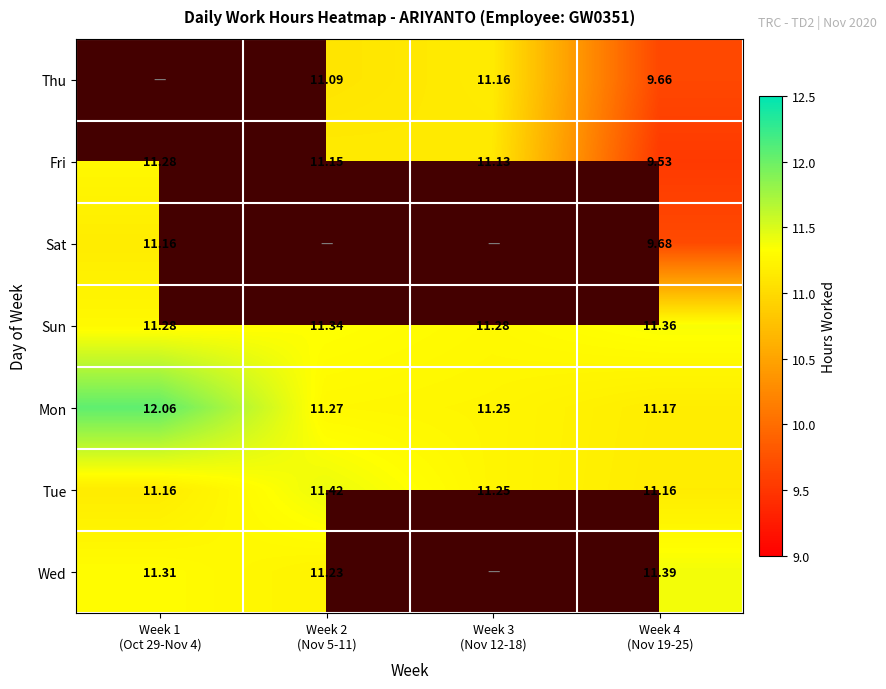

Which series has the largest total across all categories?

Mon